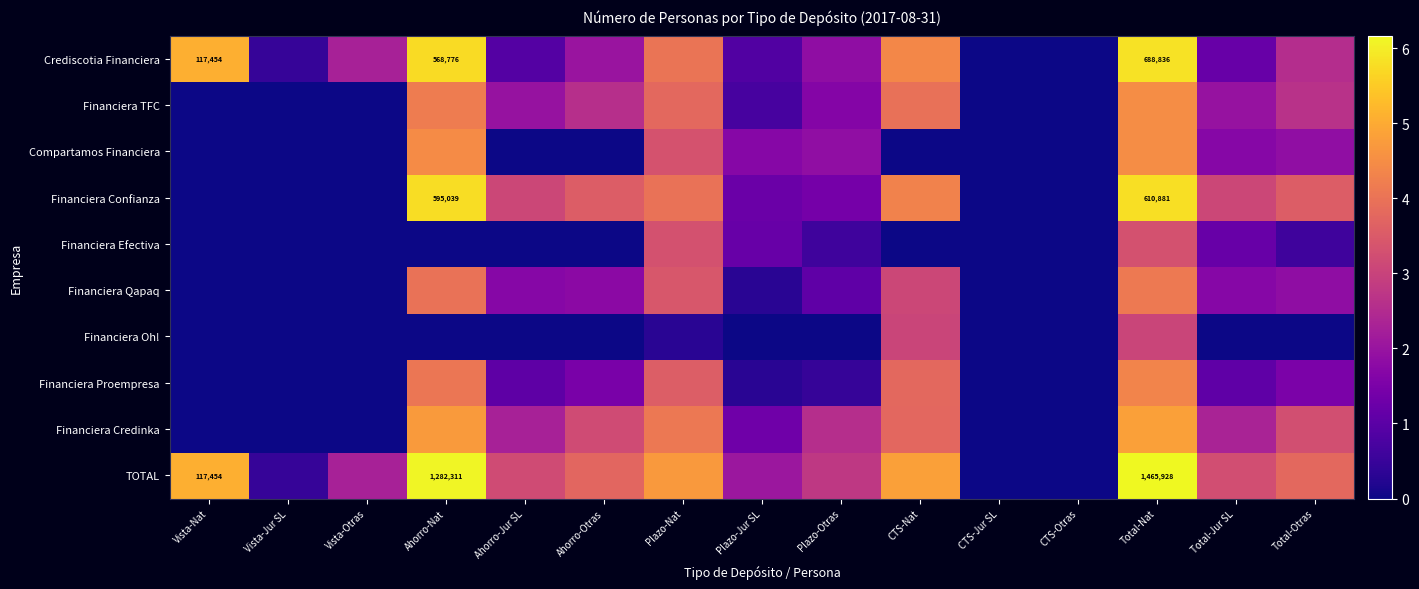

True or false: Financiera Confianza has a value of -1.8 at Vista-Nat.

False